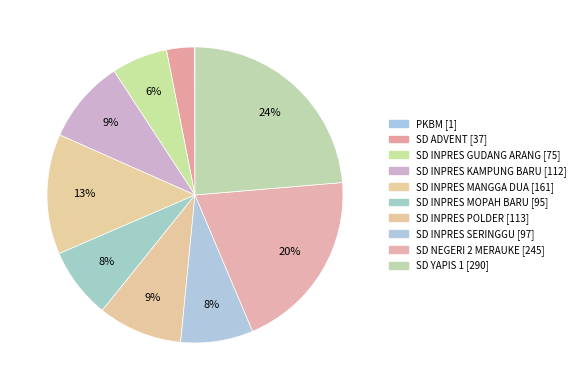

Is SD YAPIS 1 the majority of the pie?

No